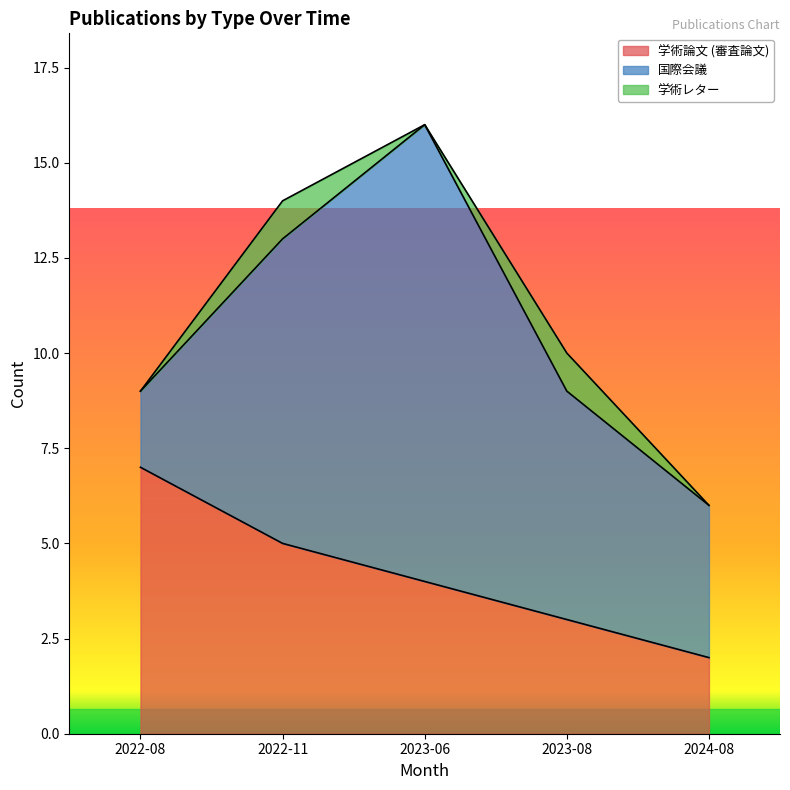

At which category is the sum across all series the highest?

2023-06